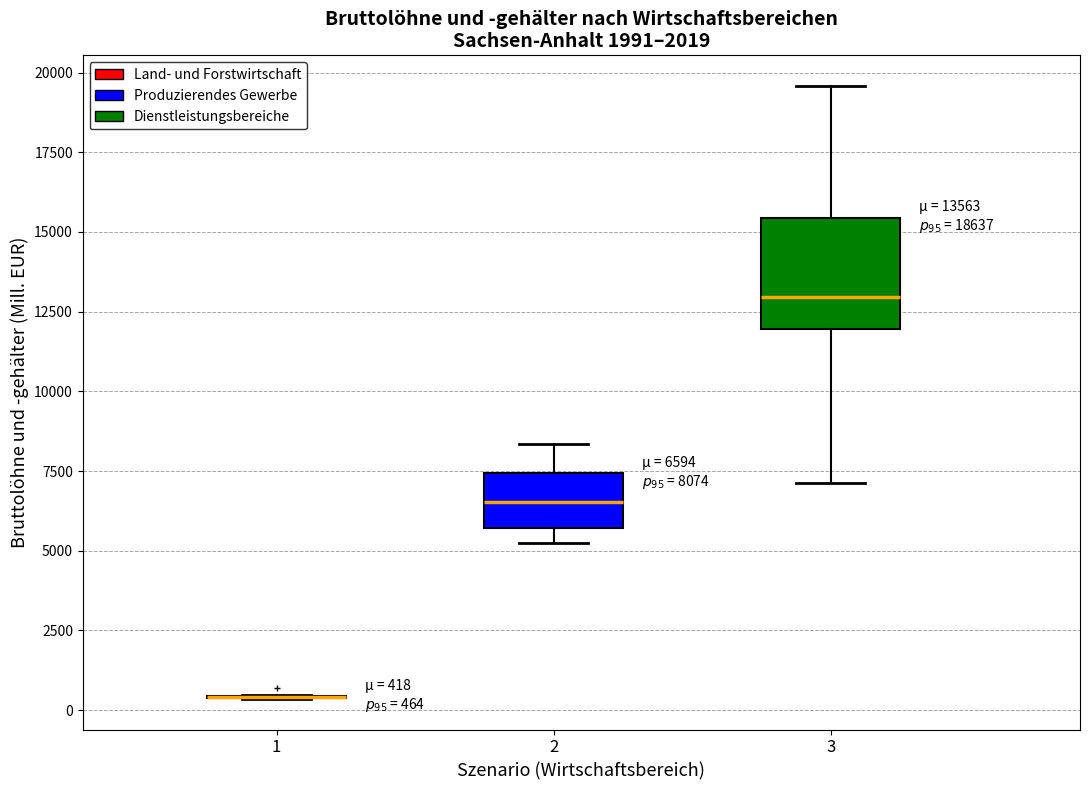

Comparing the boxes themselves (not the whiskers), which one is the tallest?

3